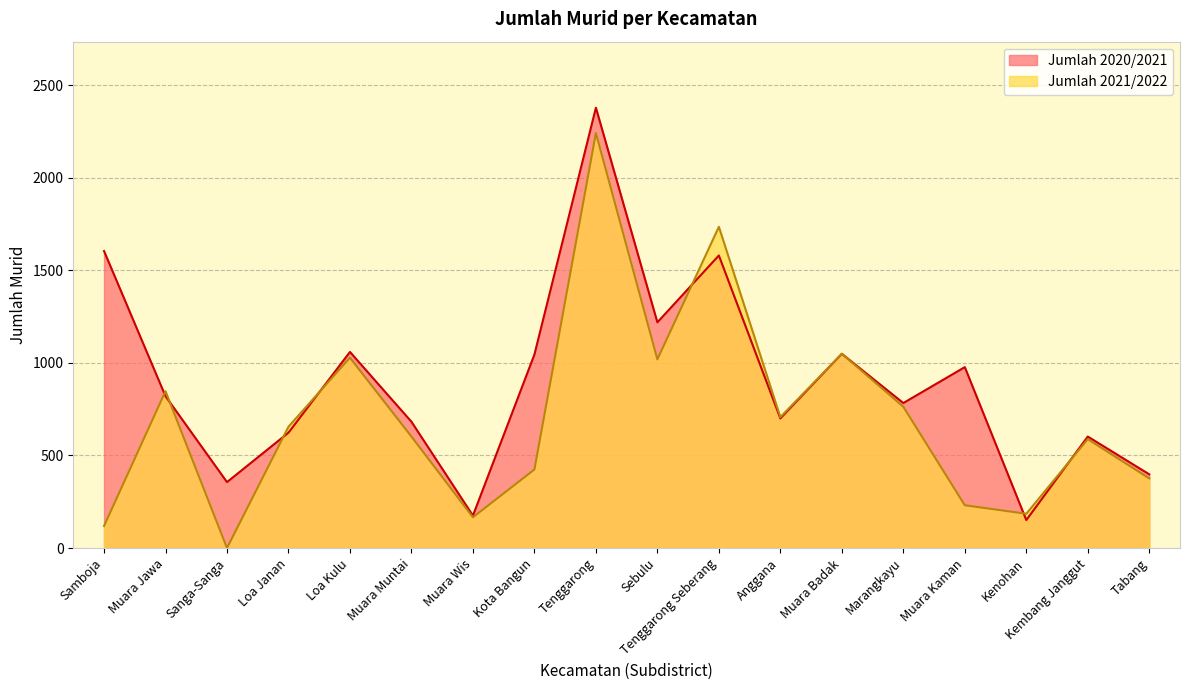

Between which two adjacent categories do Jumlah 2020/2021 and Jumlah 2021/2022 first intersect?

Samboja and Muara Jawa